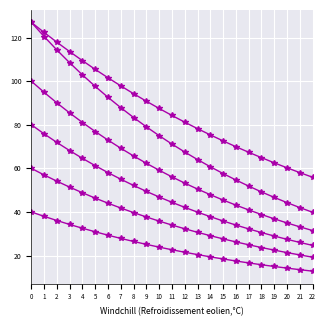

Between 9 and 18, which is larger?

9